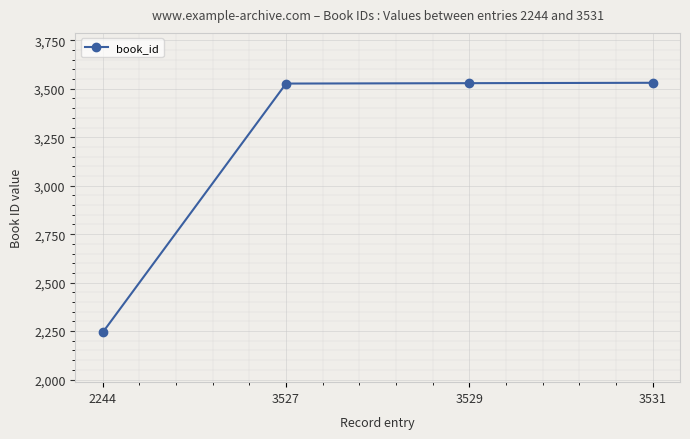

Approximately how many times larger is the value at 2244 compared to 3529?

0.6